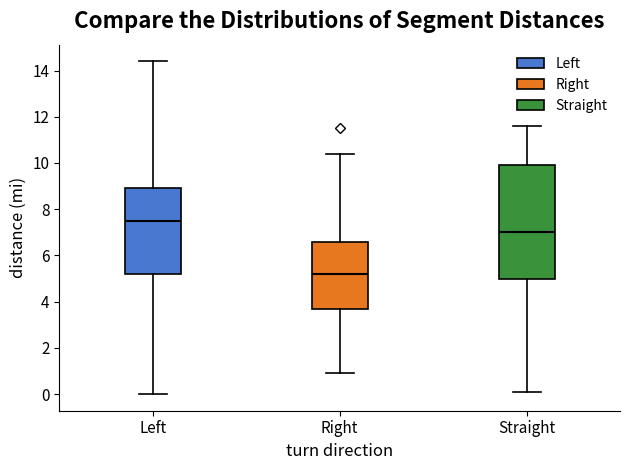

Which box is the tallest, from its lower edge to its upper edge?

Straight